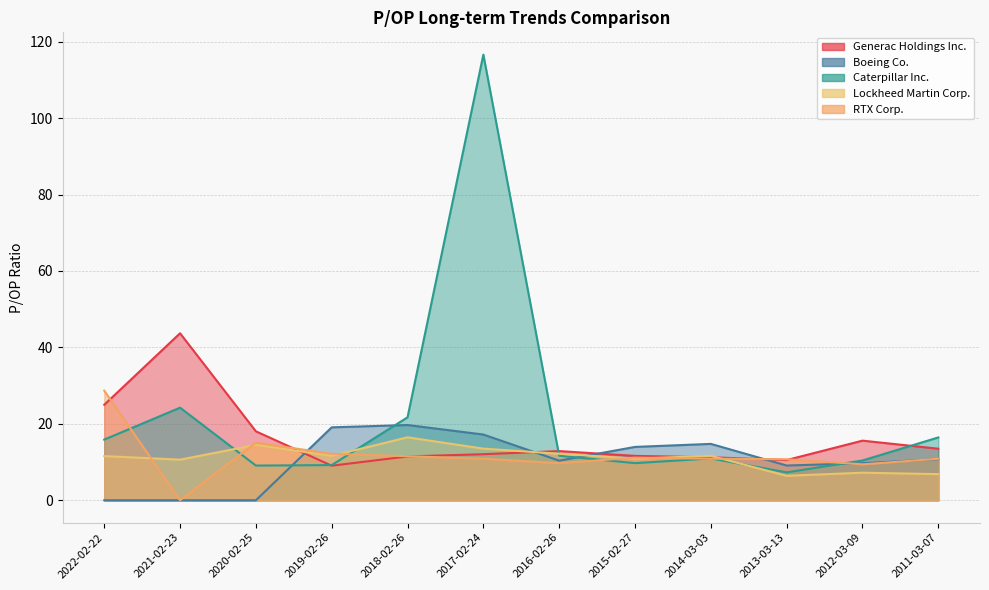

How many times do Caterpillar Inc. and Generac Holdings Inc. cross each other?

3